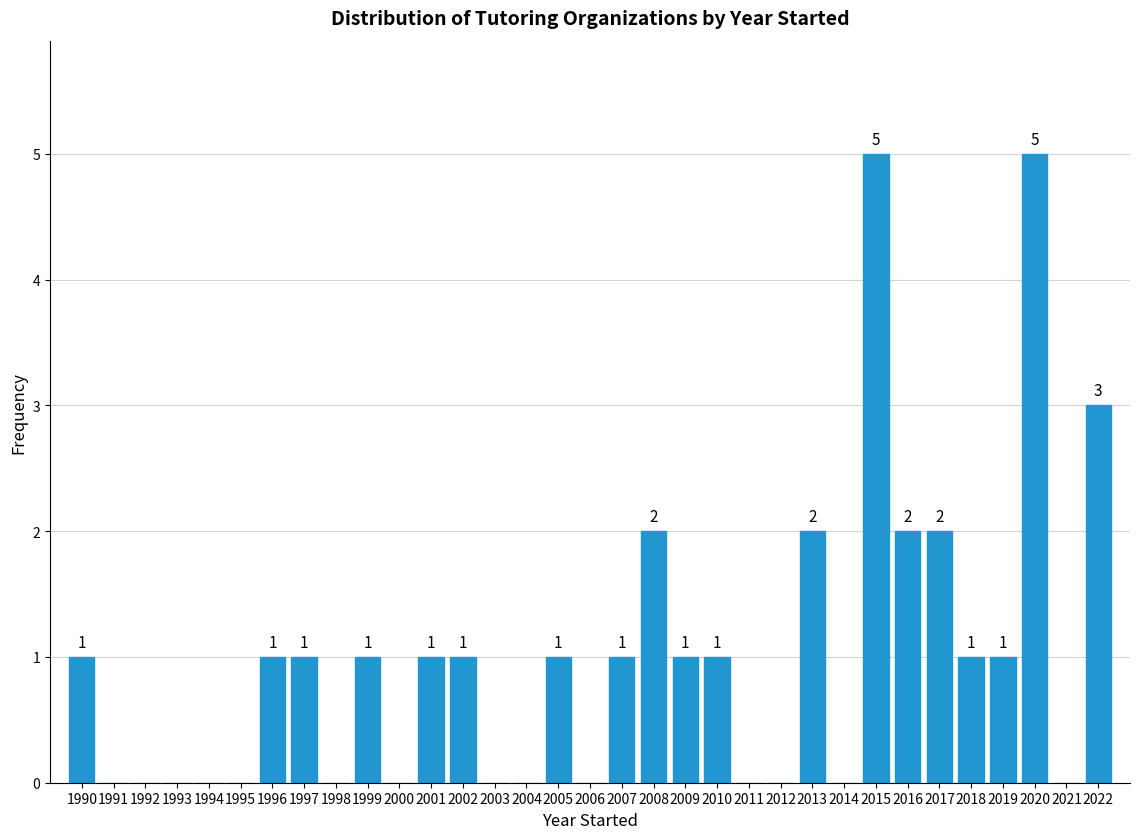

Reading left to right, list all the values displayed in this chart.

1990=1	1991=0	1992=0	1993=0	1994=0	1995=0	1996=1	1997=1	1998=0	1999=1	2000=0	2001=1	2002=1	2003=0	2004=0	2005=1	2006=0	2007=1	2008=2	2009=1	2010=1	2011=0	2012=0	2013=2	2014=0	2015=5	2016=2	2017=2	2018=1	2019=1	2020=5	2021=0	2022=3